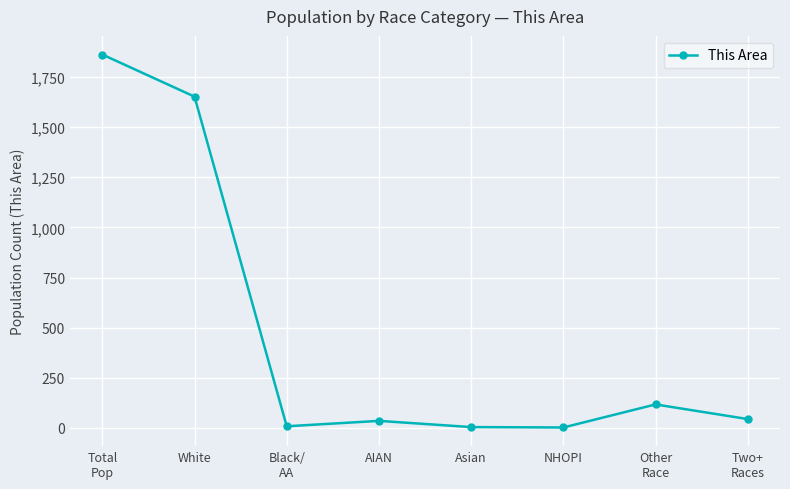

At which category does the chart reach its peak across all series?

Total
Pop